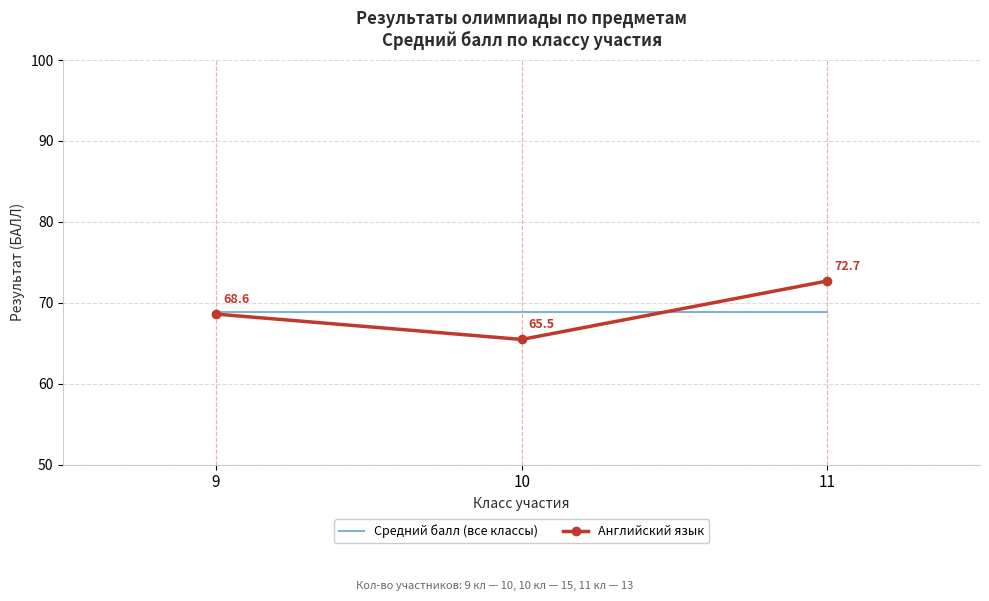

List the series in order of their peak value, highest first.

Английский язык, Средний балл (все классы)